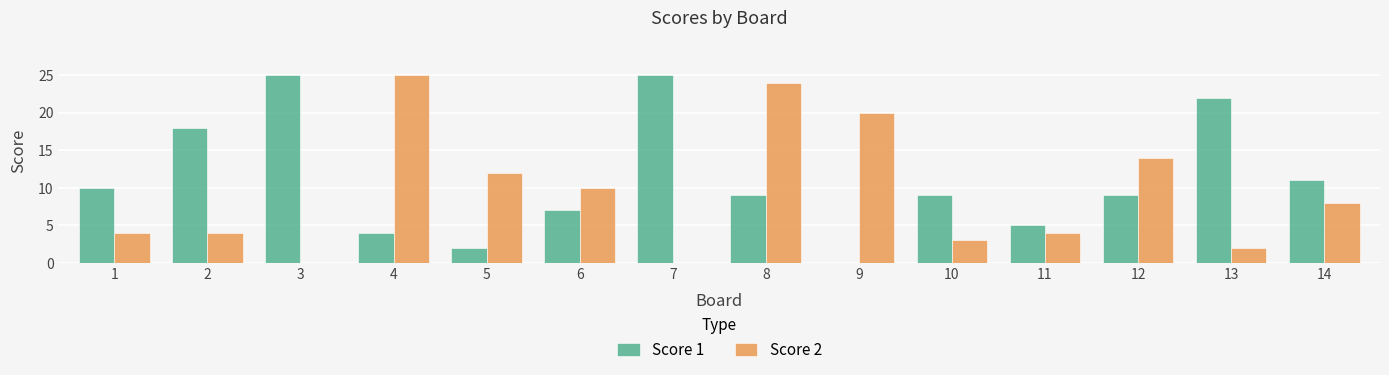

Is the value of Score 1 at 13 greater than the value of Score 2 at 9?

Yes